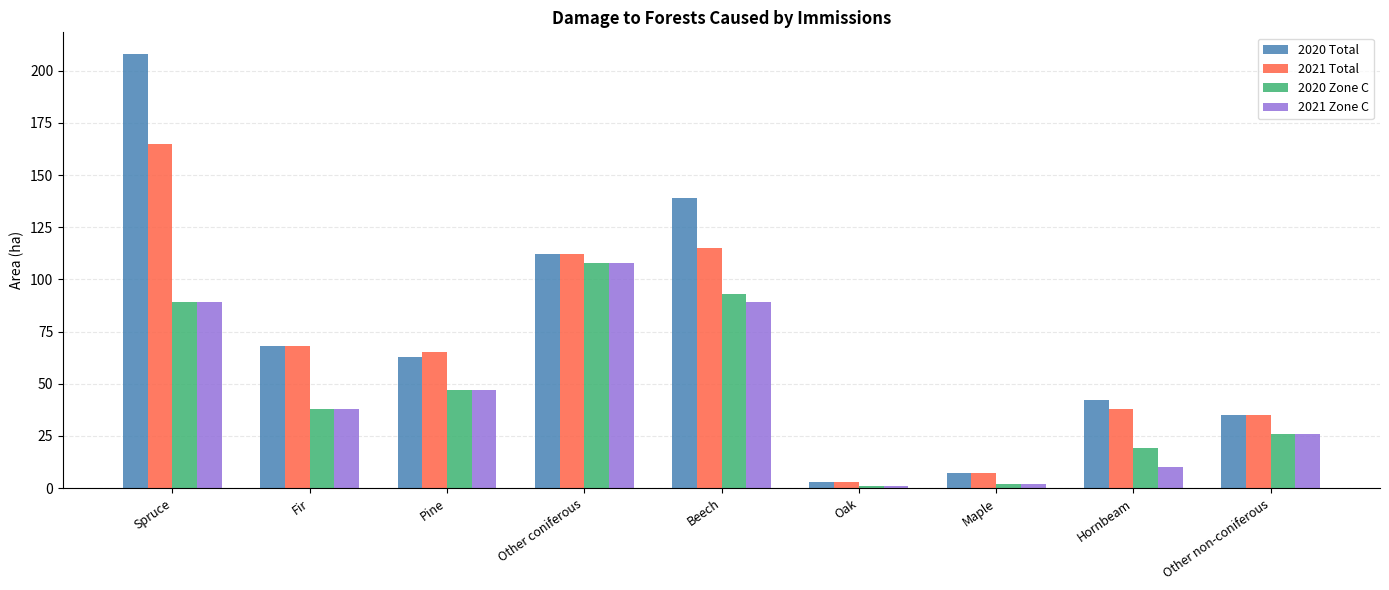

Between Pine and Beech, which series saw the biggest shift?

2020 Total